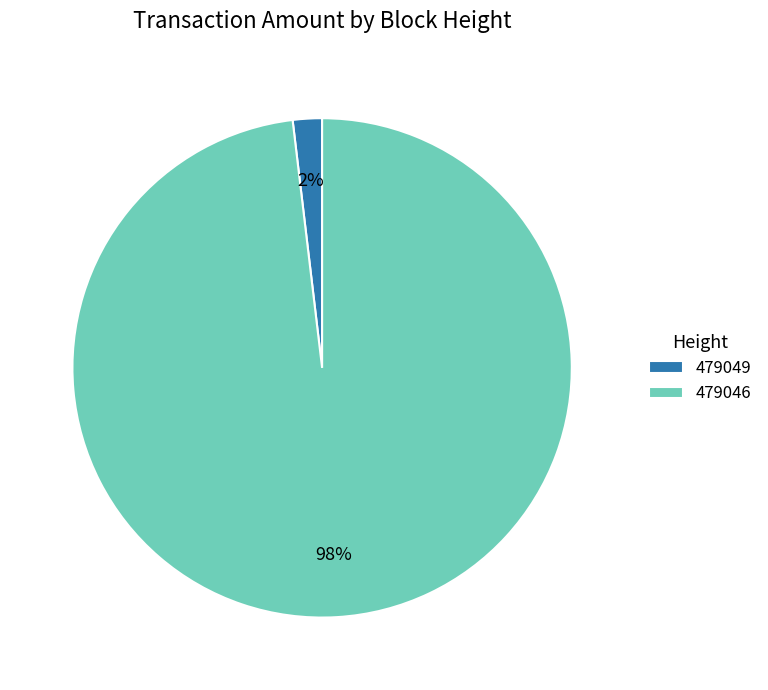

Count the number of slices in the pie.

2